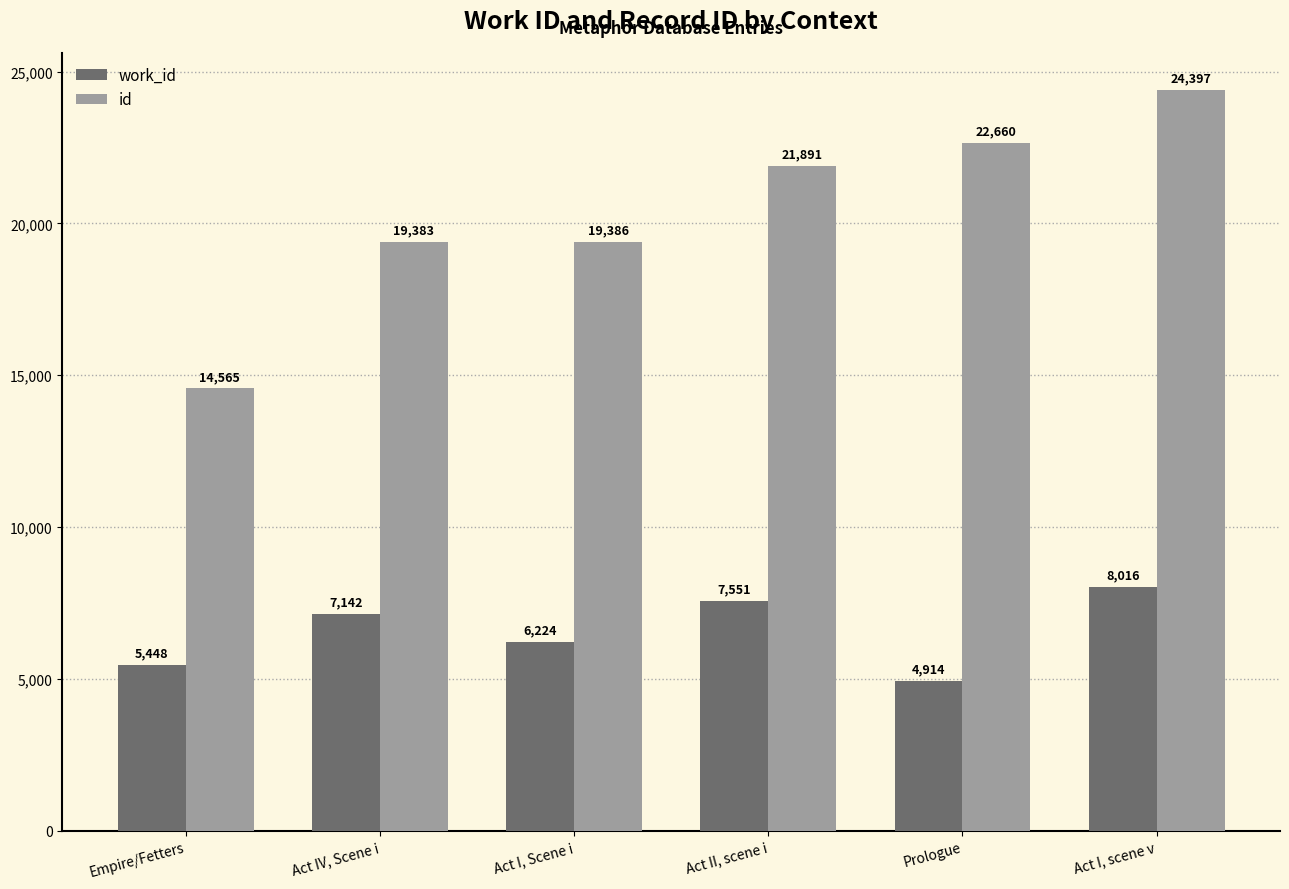

Is the value of id at Empire/Fetters greater than the value of work_id at Act I, Scene i?

Yes